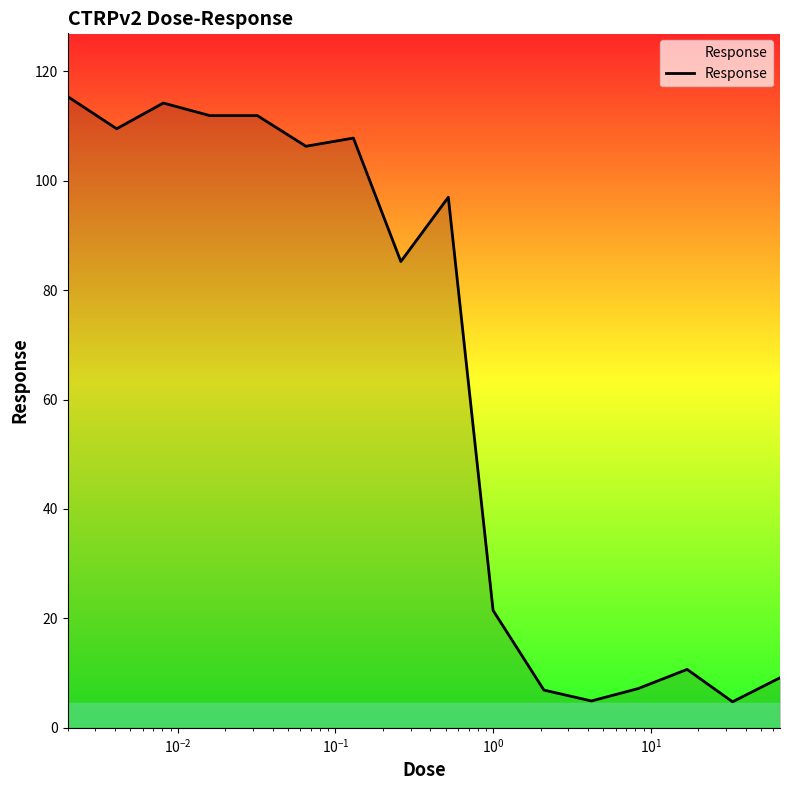

What is the maximum value shown in the chart?

115.4